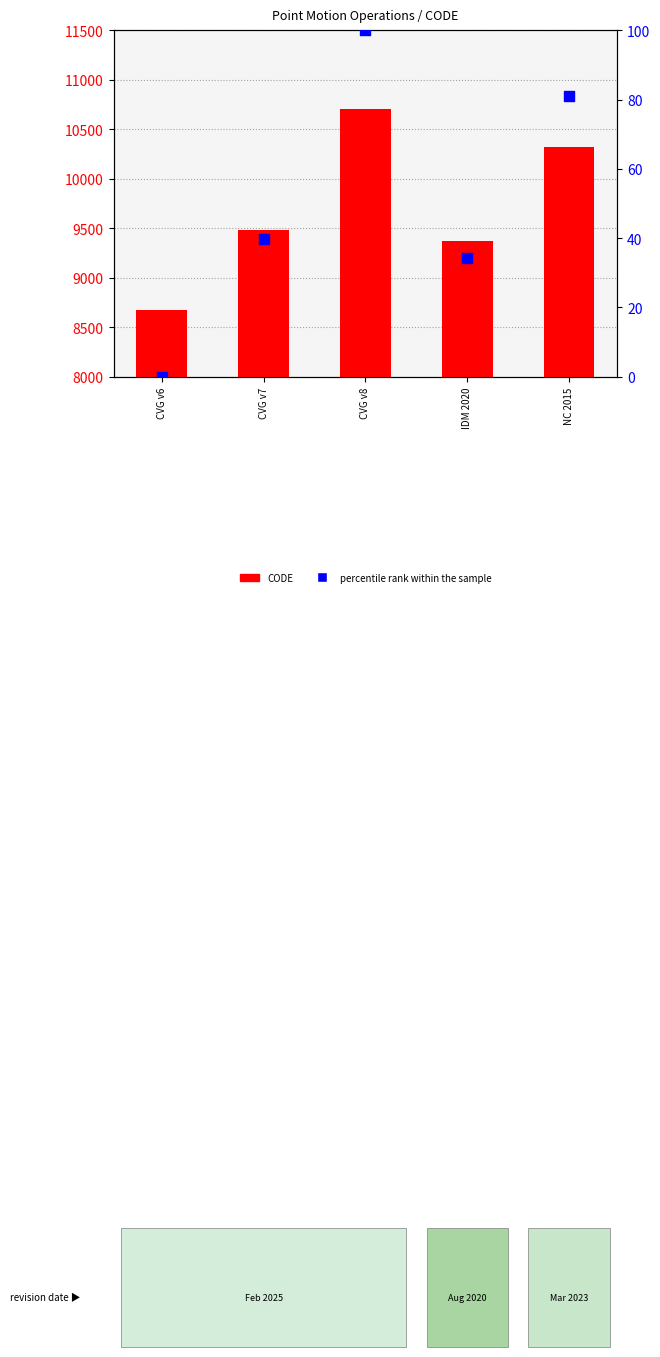

Which series contains the highest Y value?

CODE